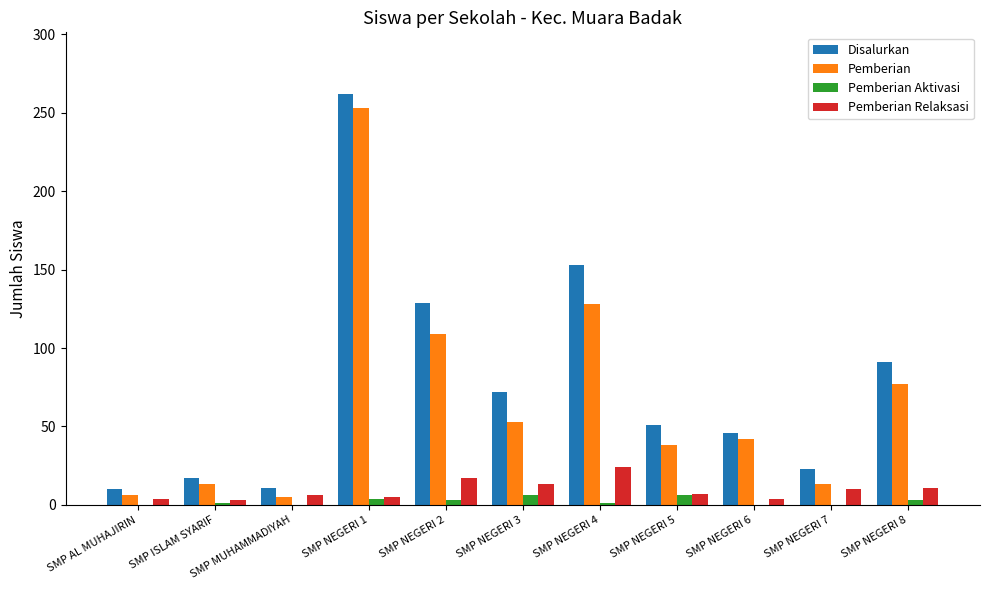

Which series changed the most between SMP ISLAM SYARIF and SMP NEGERI 4?

Disalurkan